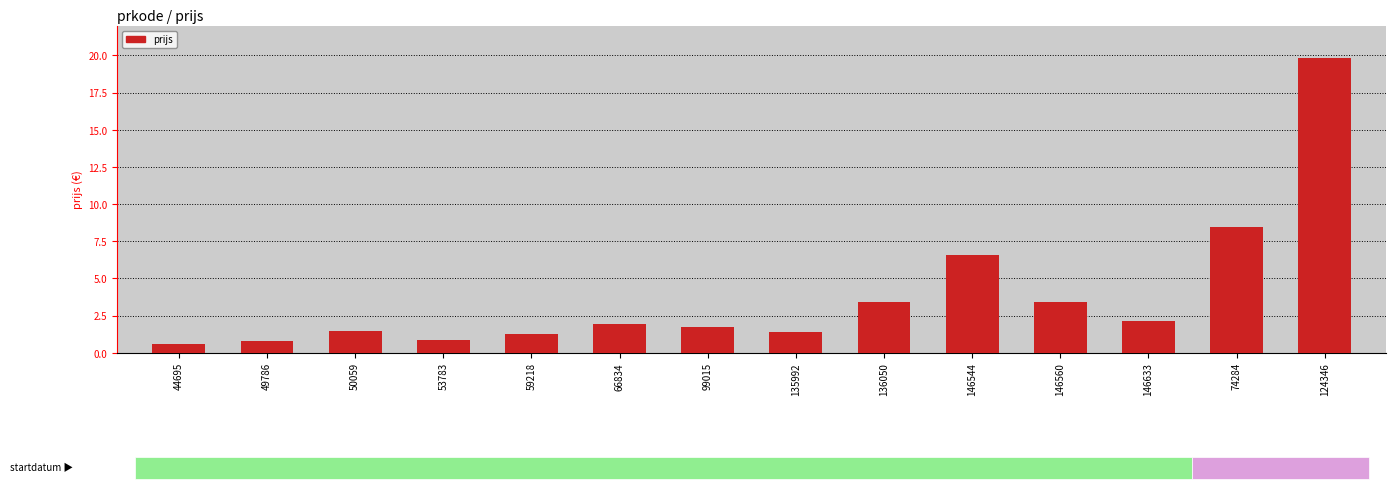

Which label corresponds to the smallest value in the chart?

44695